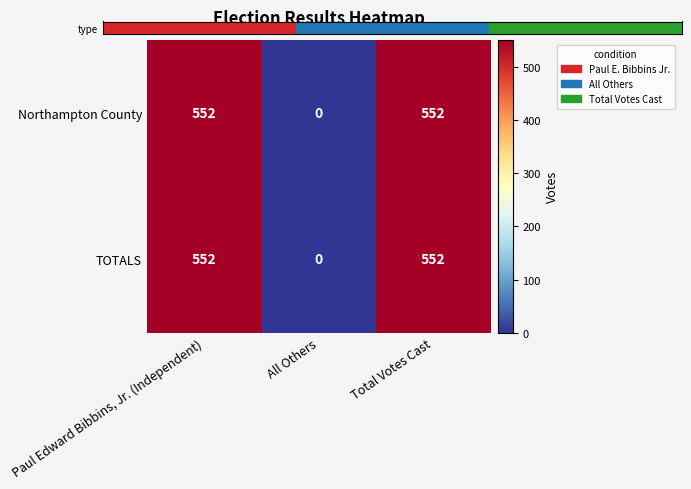

What is the difference between the highest and lowest values at Total Votes Cast?

0